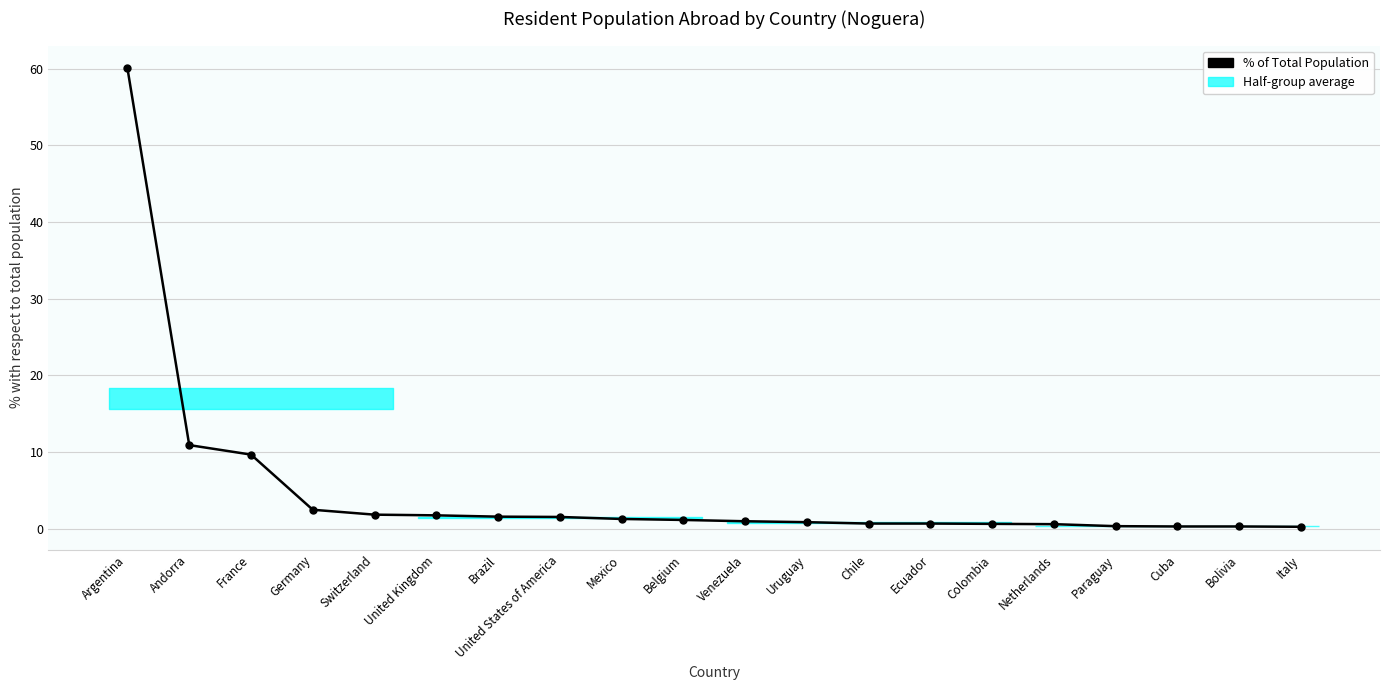

Reading left to right, what are all the values shown in this chart?

60.0	10.9	9.7	2.5	1.8	1.8	1.6	1.5	1.3	1.1	1.0	0.9	0.7	0.7	0.6	0.6	0.3	0.3	0.3	0.3